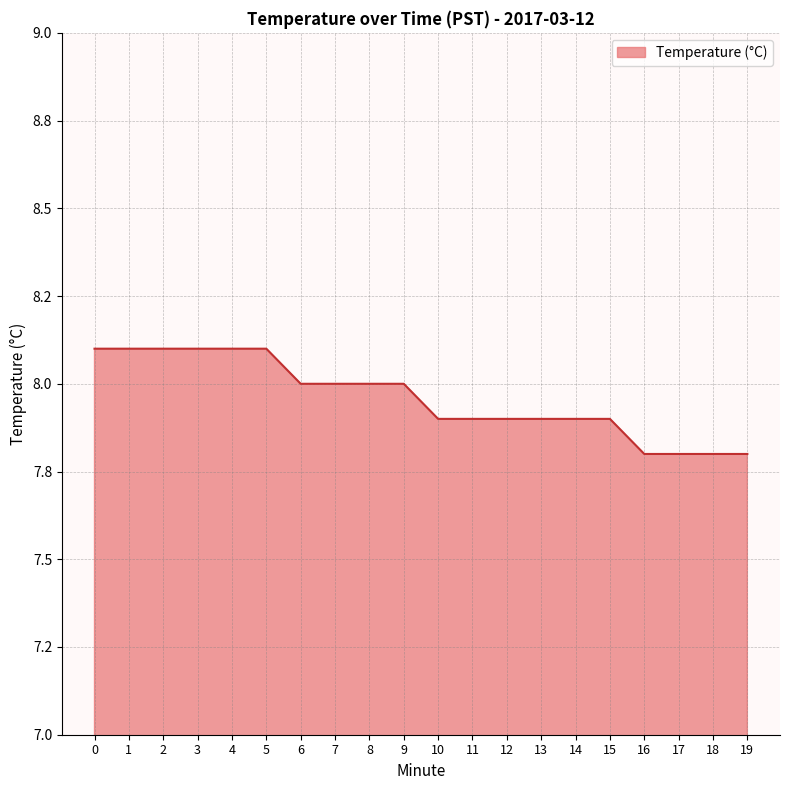

Count the values in the range 7 to 8.

14